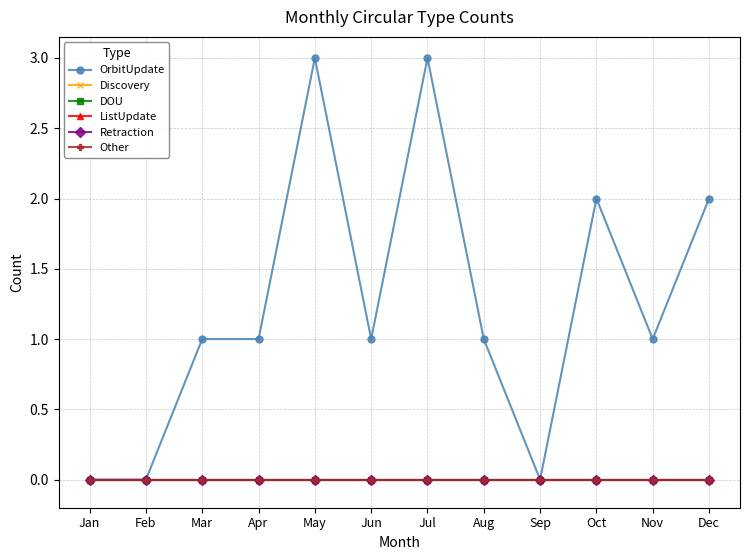

Does the chart have visible grid lines?

Yes